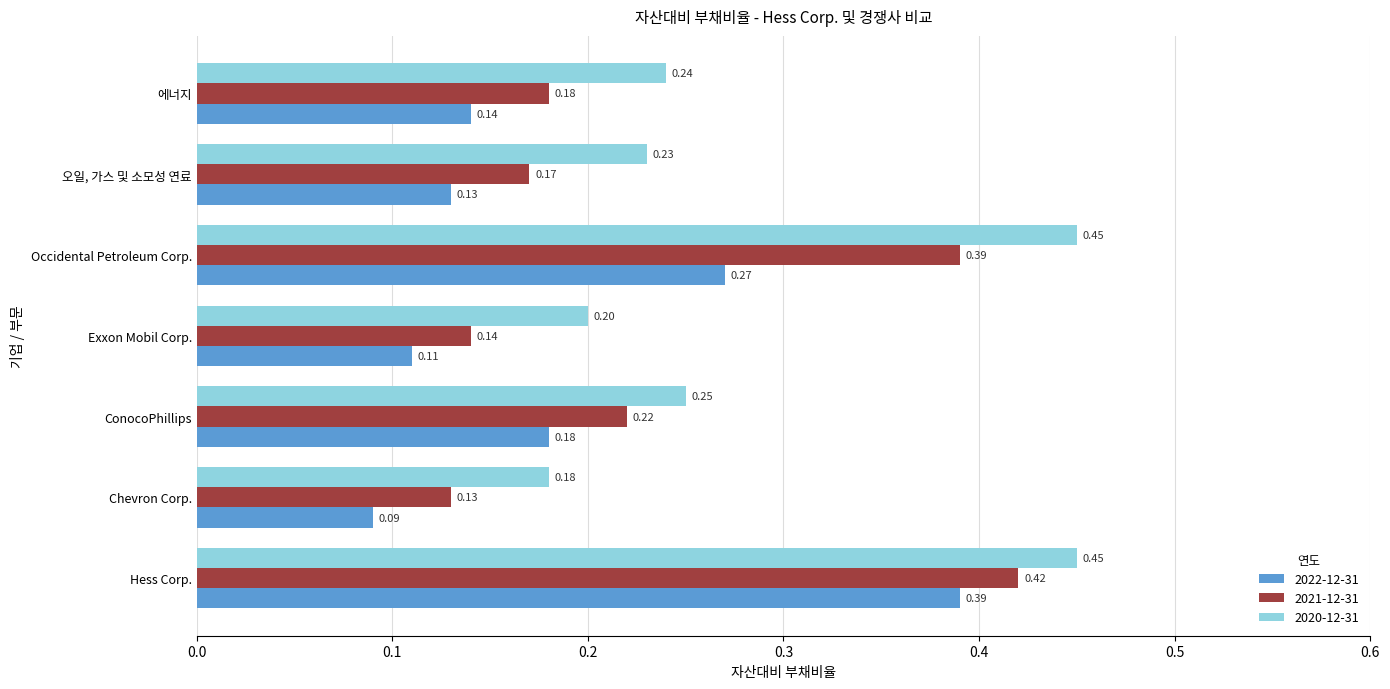

List the series in order of their peak value, lowest first.

2022-12-31, 2021-12-31, 2020-12-31